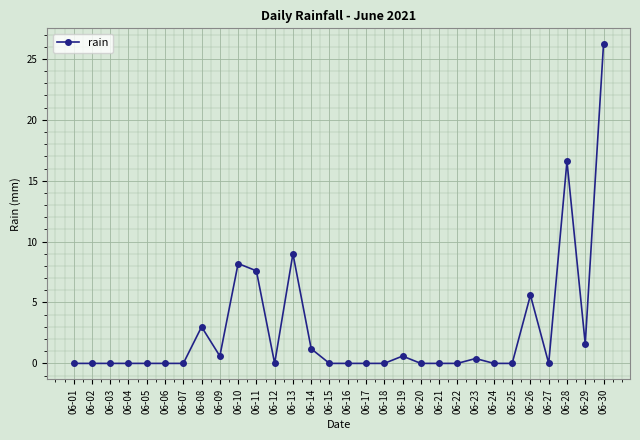

True or false: the data has more than 0 interior local peaks.

True